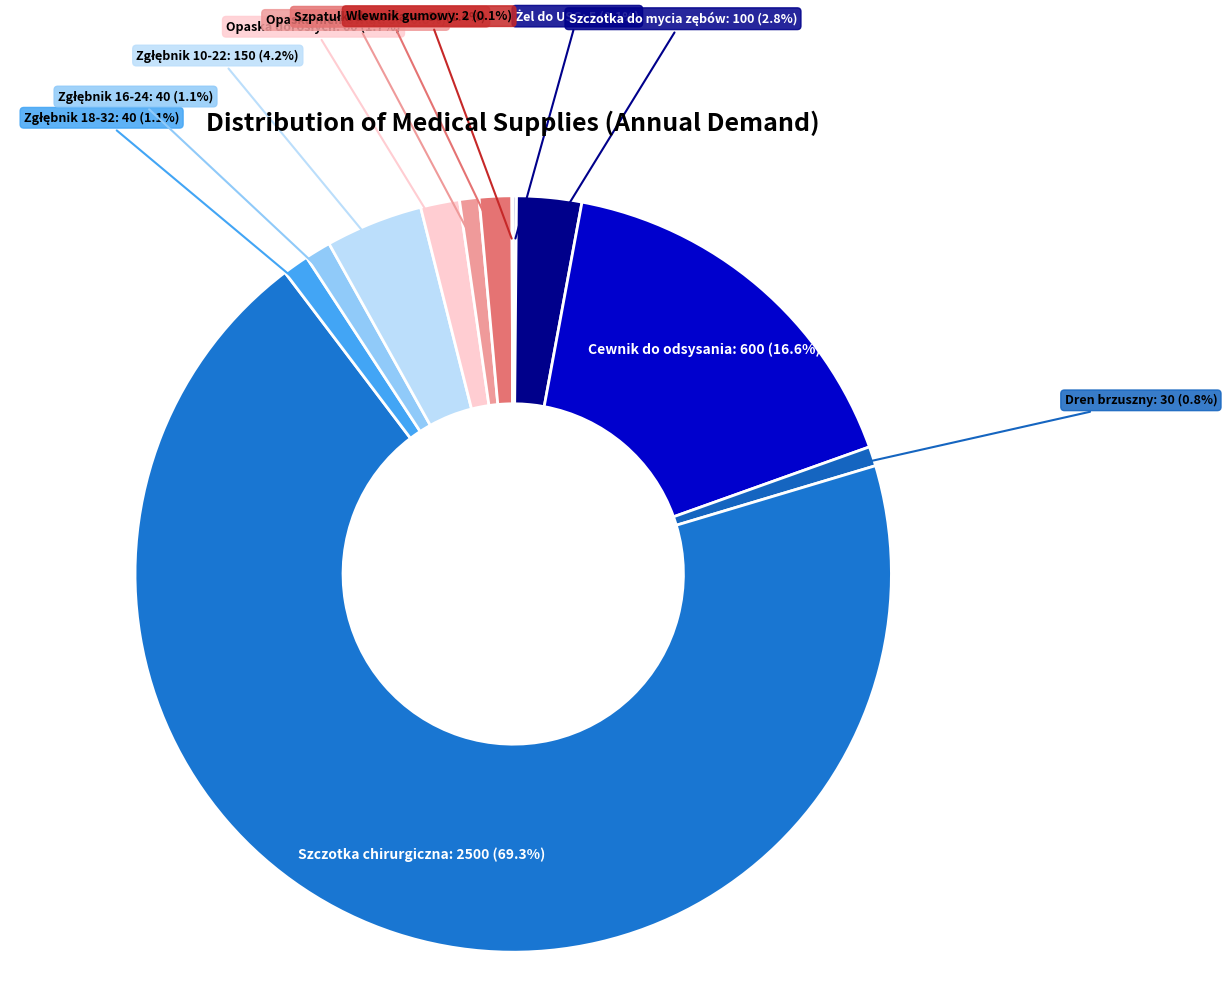

What is the largest slice in the pie chart?

Szczotka chirurgiczna